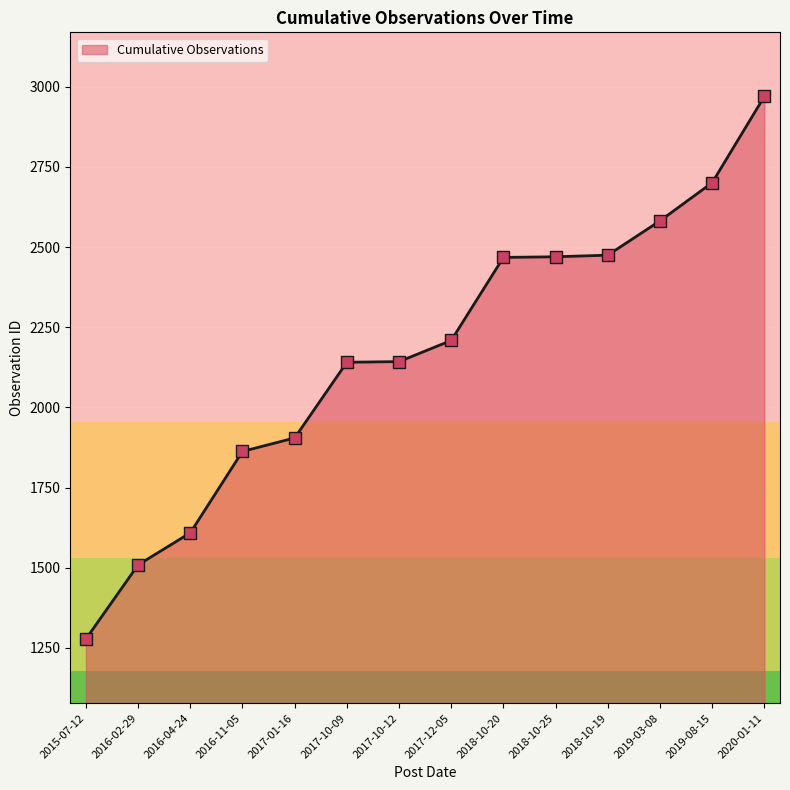

What is the change in value from 2016-11-05 to 2018-10-19?

+612